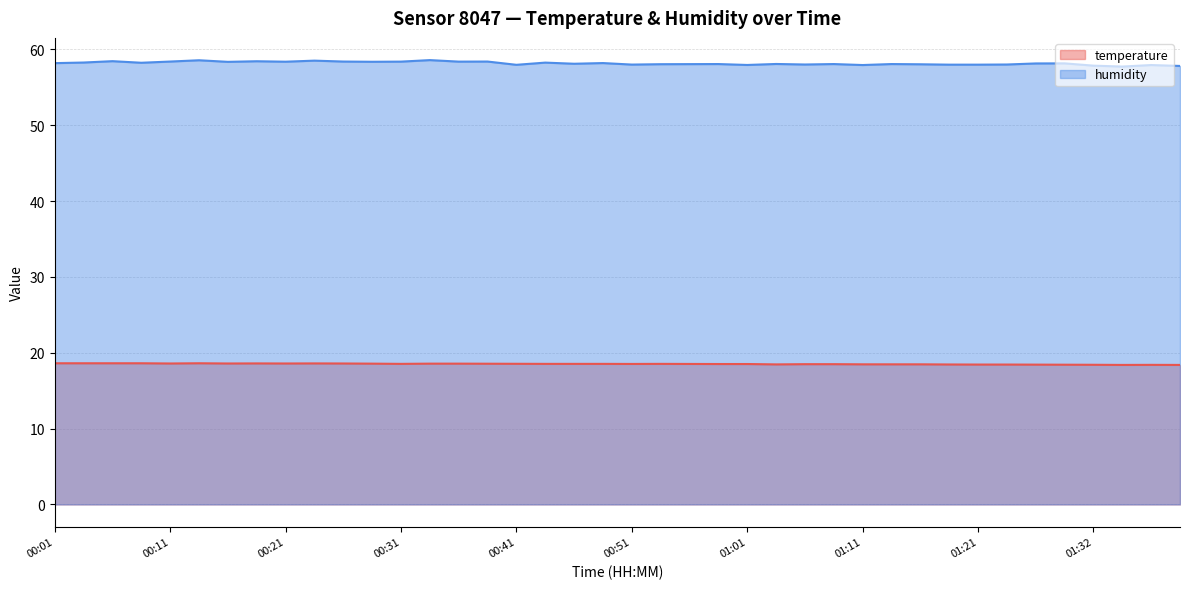

The value of temperature at 01:01 is 18.5. True or false?

True